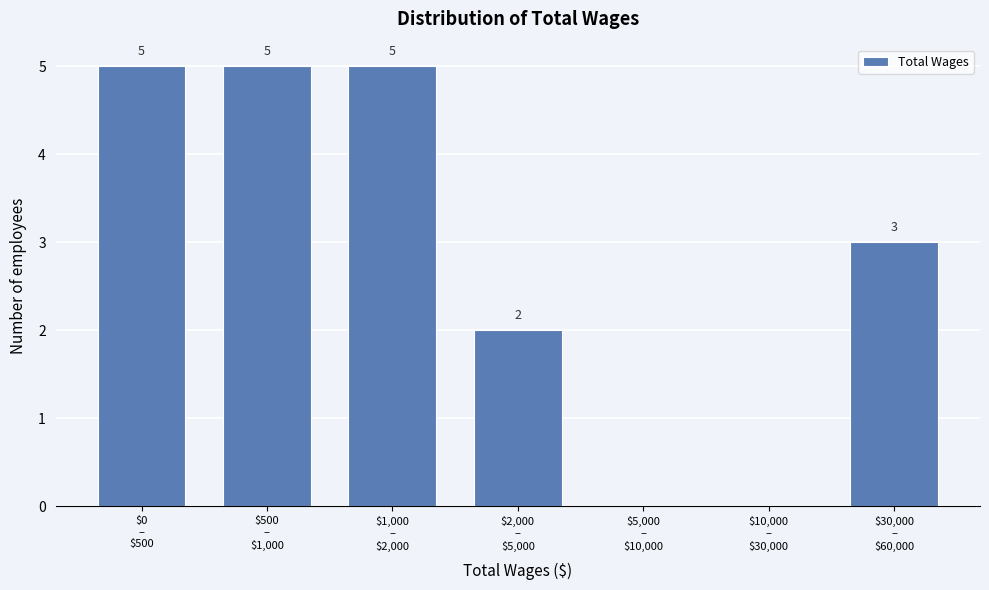

What is the maximum value shown in the chart?

5